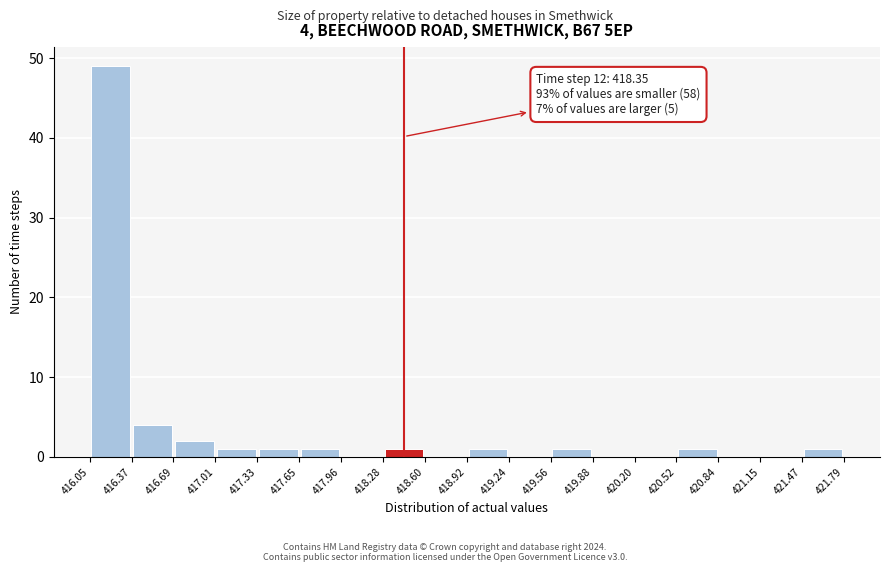

Over which range of the x-axis is the bar tallest?

416.05 to 416.37